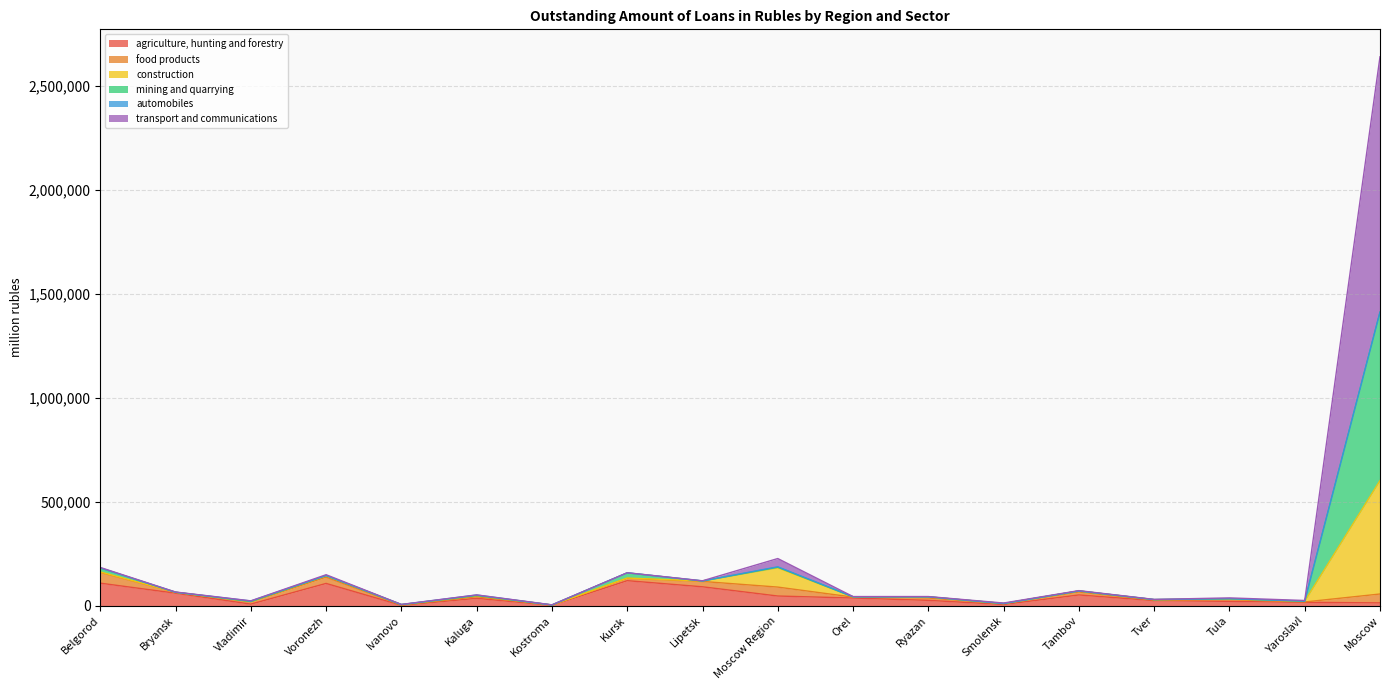

At which category is the sum across all series the highest?

Moscow